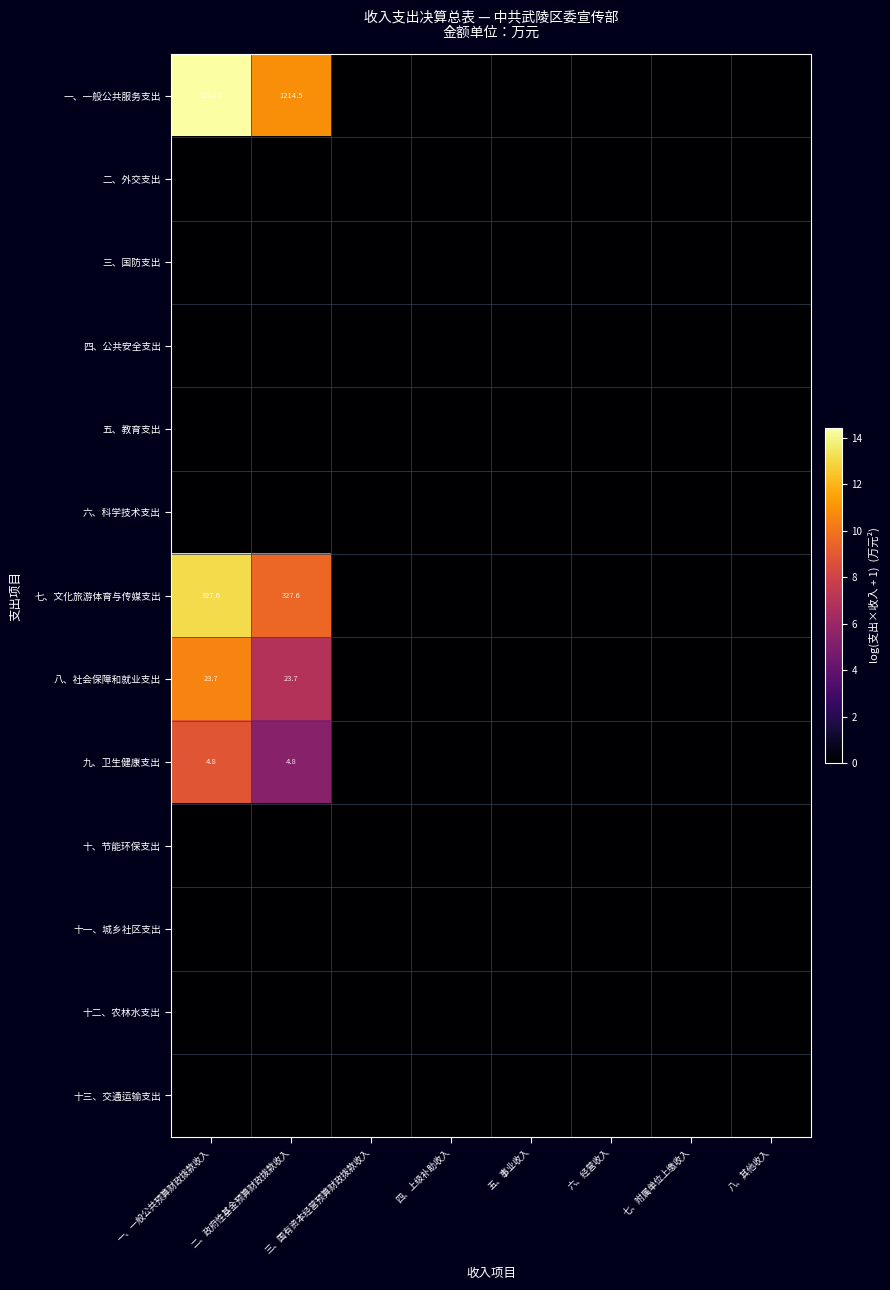

True or false: 七、文化旅游体育与传媒支出 has a value of 451.5 at 一、一般公共预算财政拨款收入.

False